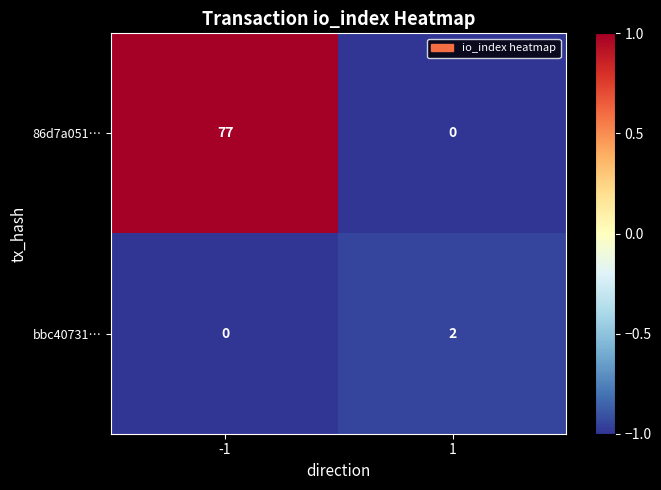

The bbc40731… series shows 2 at 1. True or false?

True